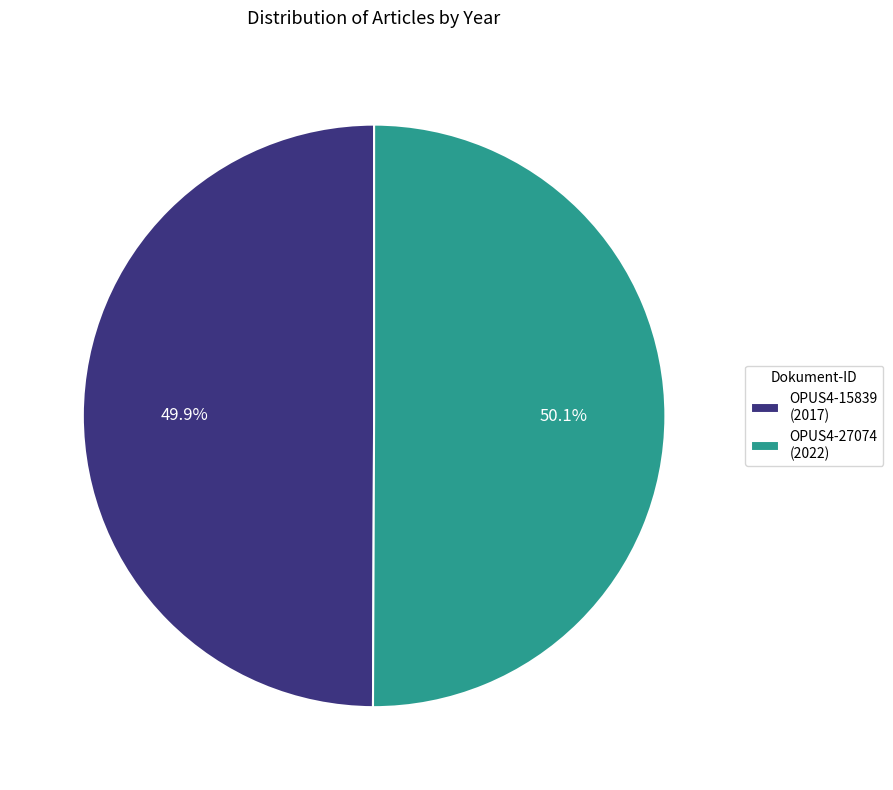

To the nearest percent, what portion does OPUS4-27074 represent?

50%